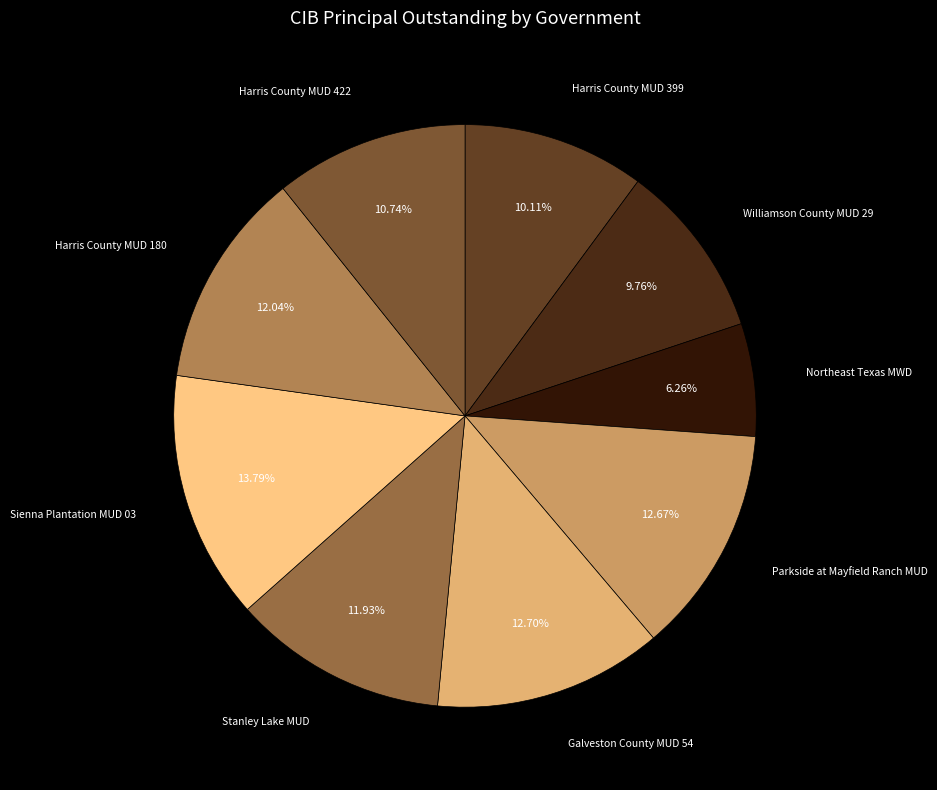

Does any single category account for the majority?

No